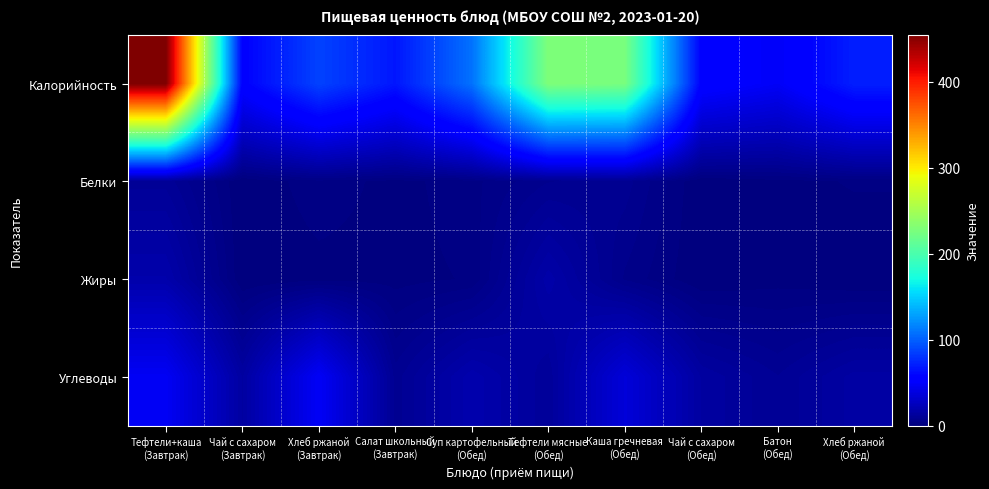

Rank the series by their maximum value, from lowest to highest.

Белки, Жиры, Углеводы, Калорийность